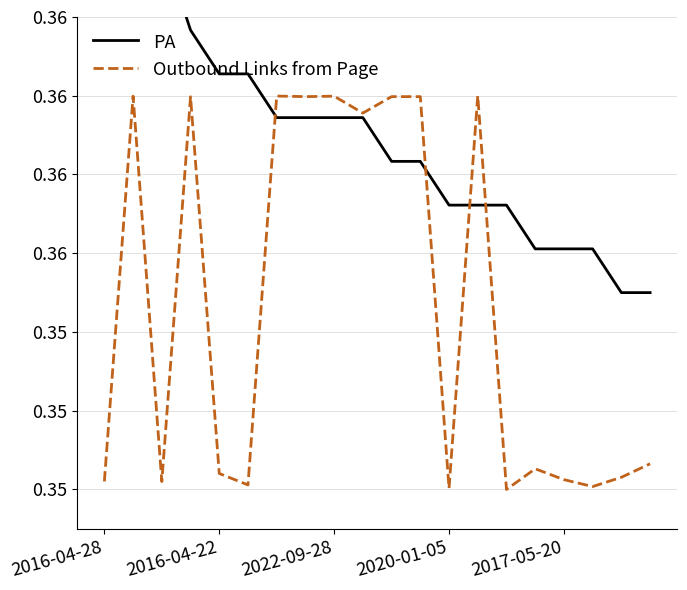

List the series in order of their peak value, lowest first.

Outbound Links from Page, PA